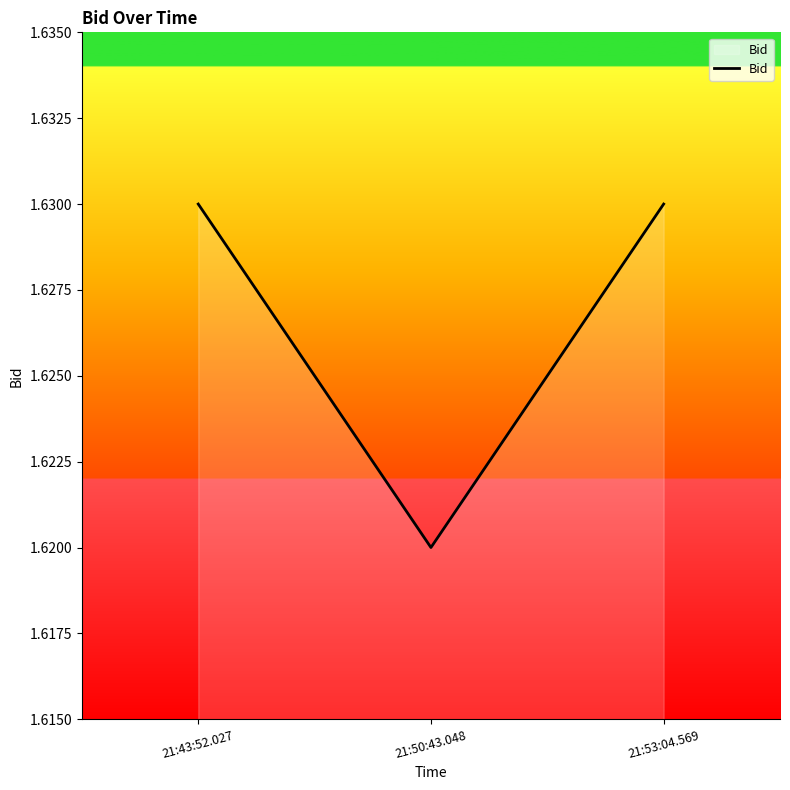

Count the number of data series in this chart.

1